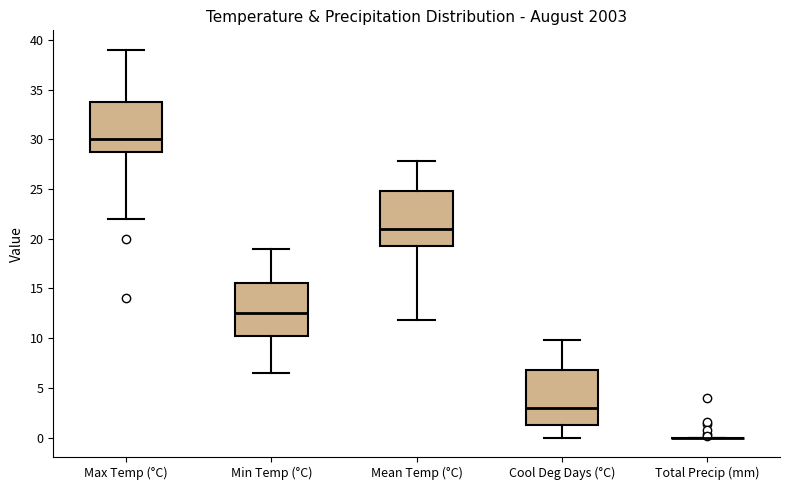

Where does the median line of the box for Cool Deg Days (°C) sit on the y-axis? The values are not printed on the chart, so give them approximately, as read against the axis.

3.0